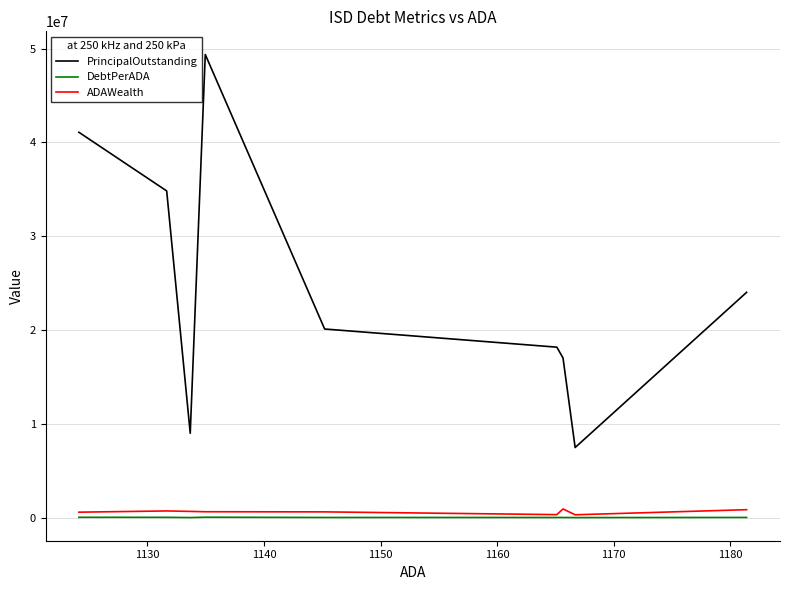

What is the maximum value shown in the chart?

49377000.0